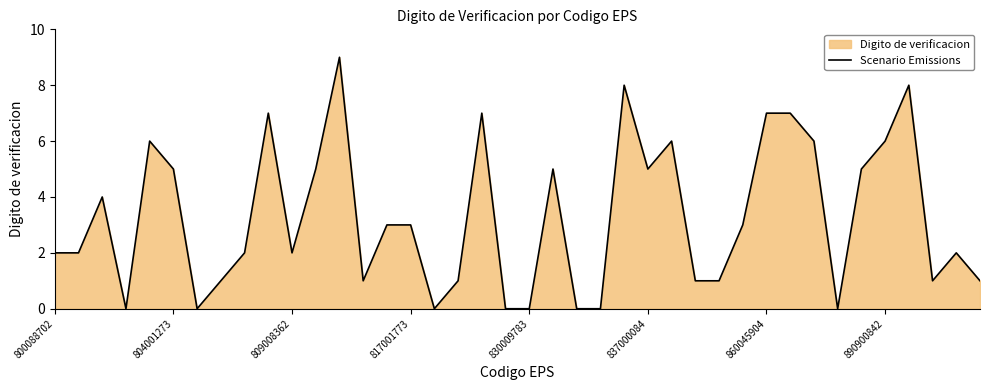

The value at 31 is 7. True or false?

True